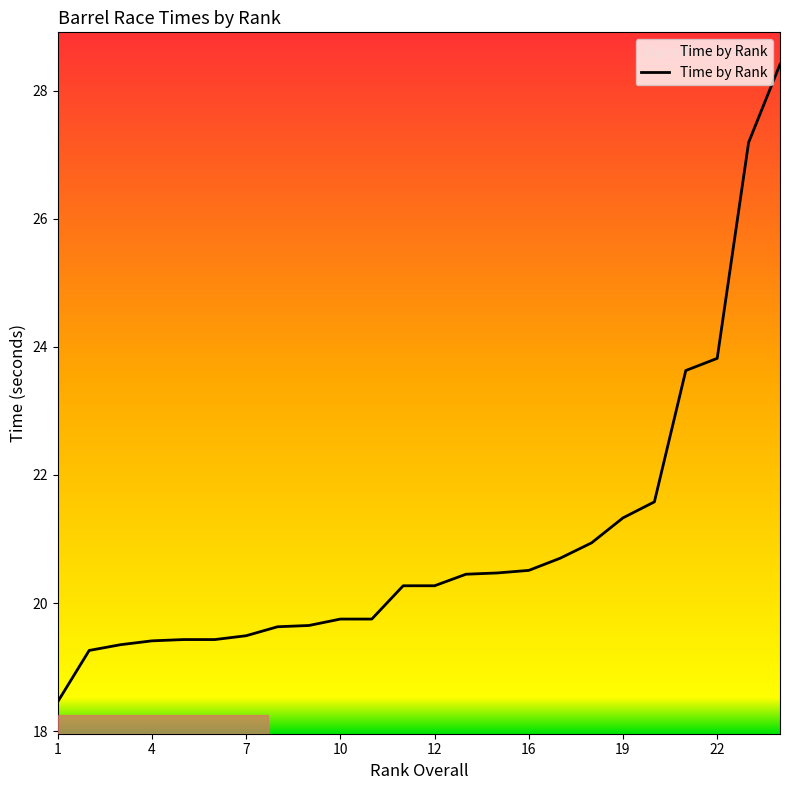

True or false: the data shows 13.1 at 3.

False